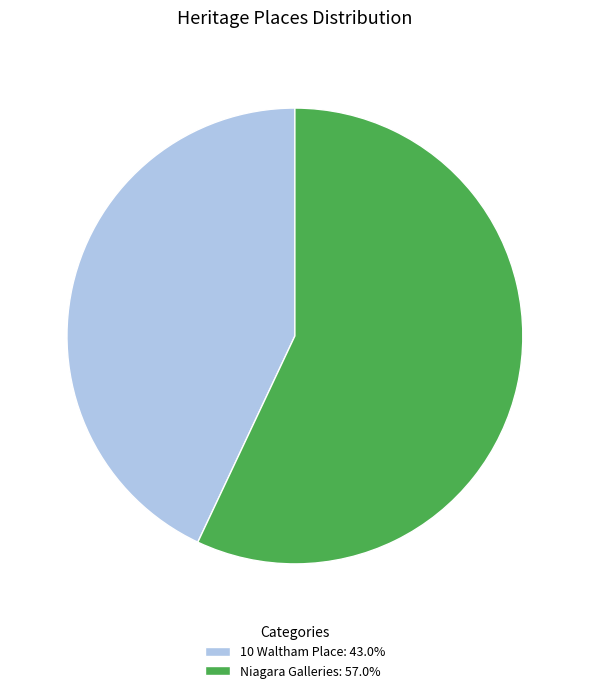

Count the number of slices in the pie.

2